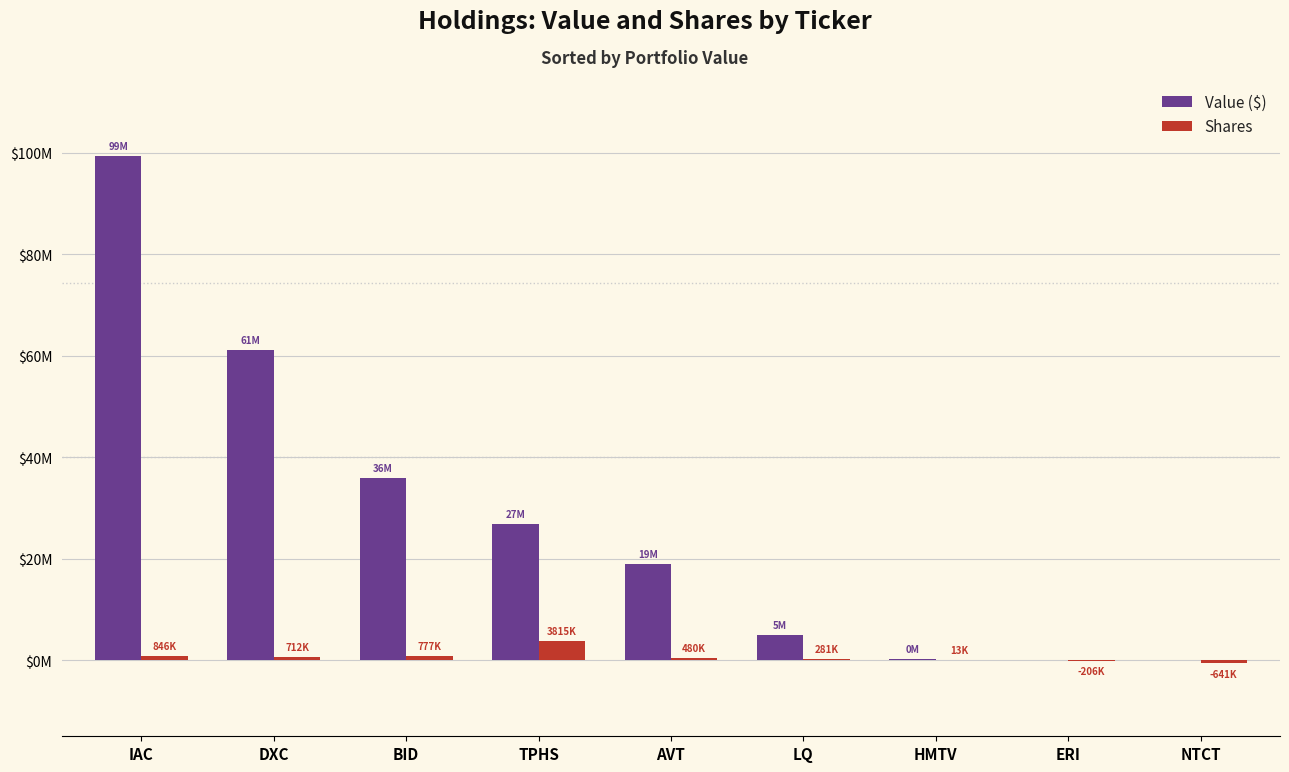

What is the difference between the Value ($) values at TPHS and LQ?

21865000